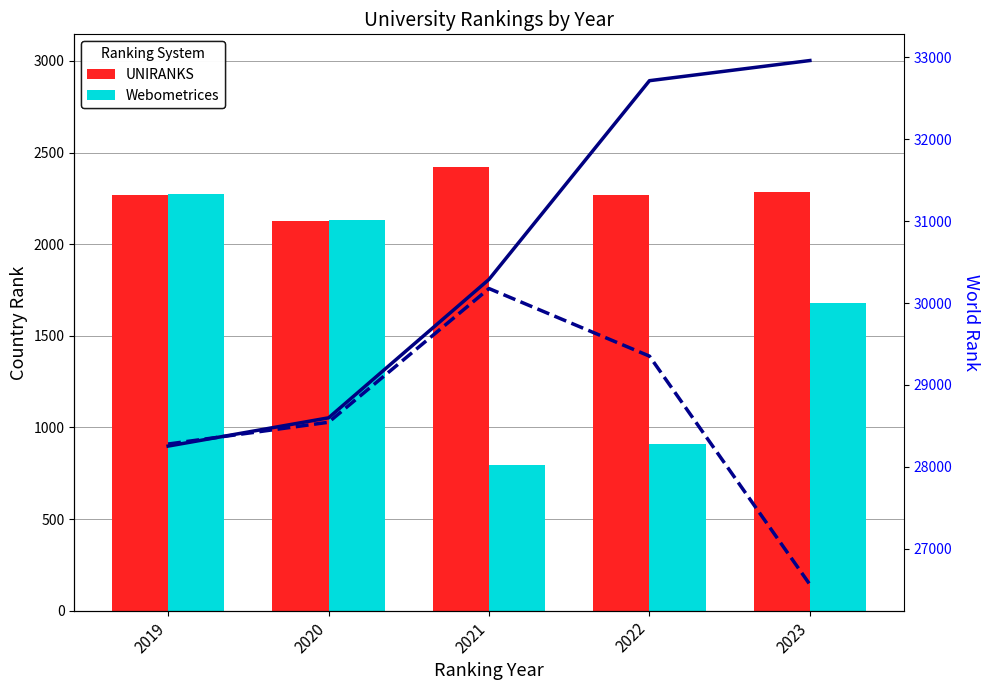

How many data points in world rank (Webometrices) are less than 28545?

2